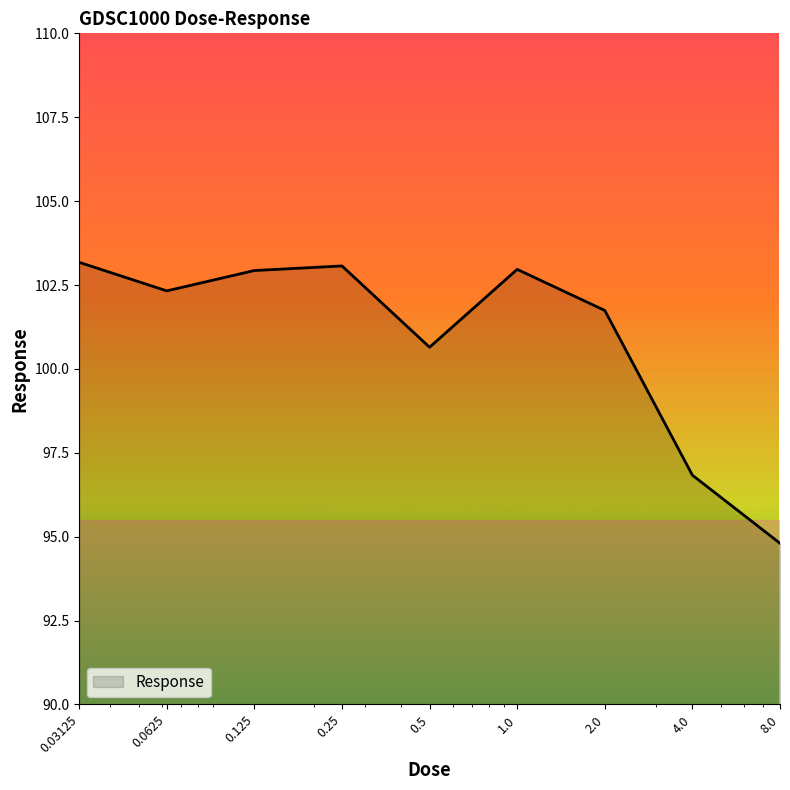

What is the greatest value displayed?

103.2